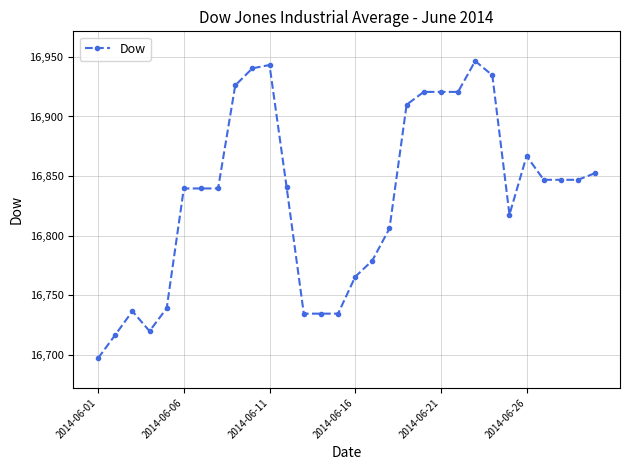

What is the maximum value shown in the chart?

16946.5